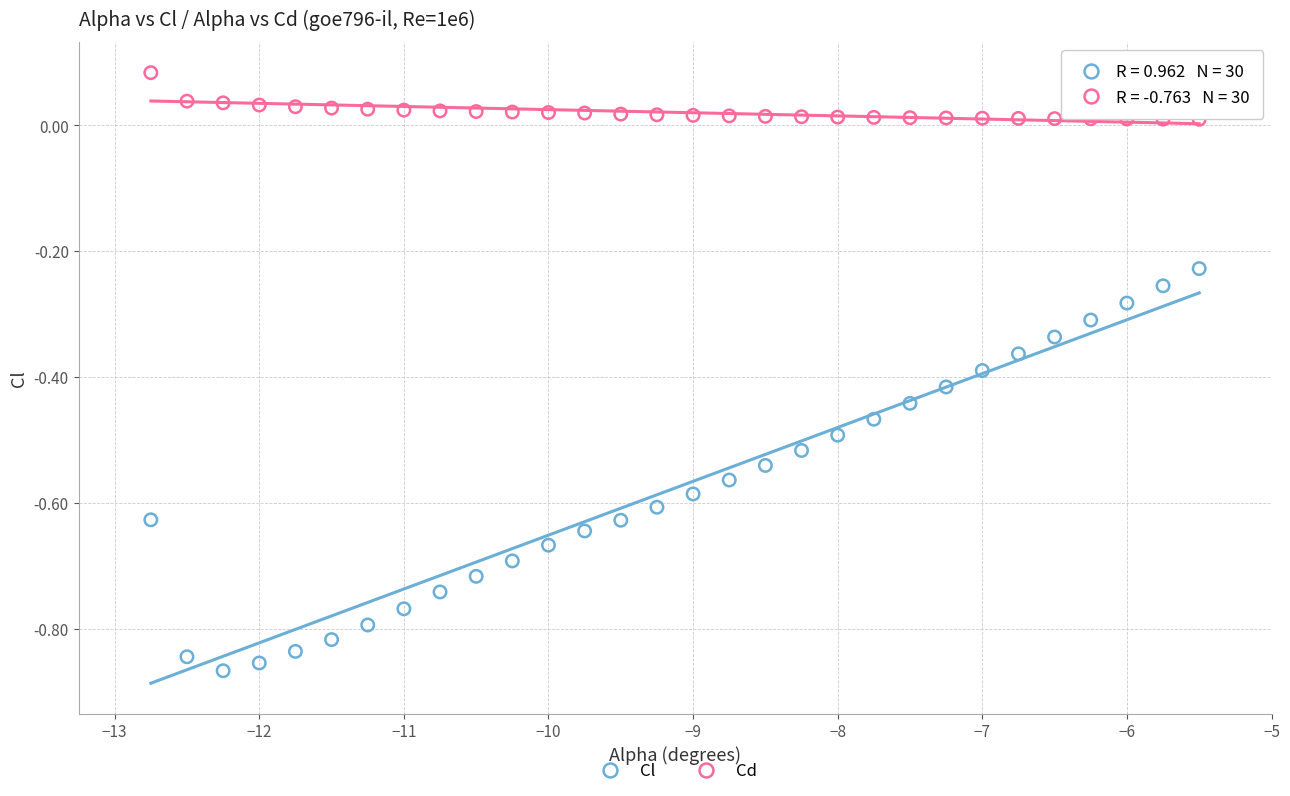

Across all data points, what is the range of Y values (max minus min)?

1.0